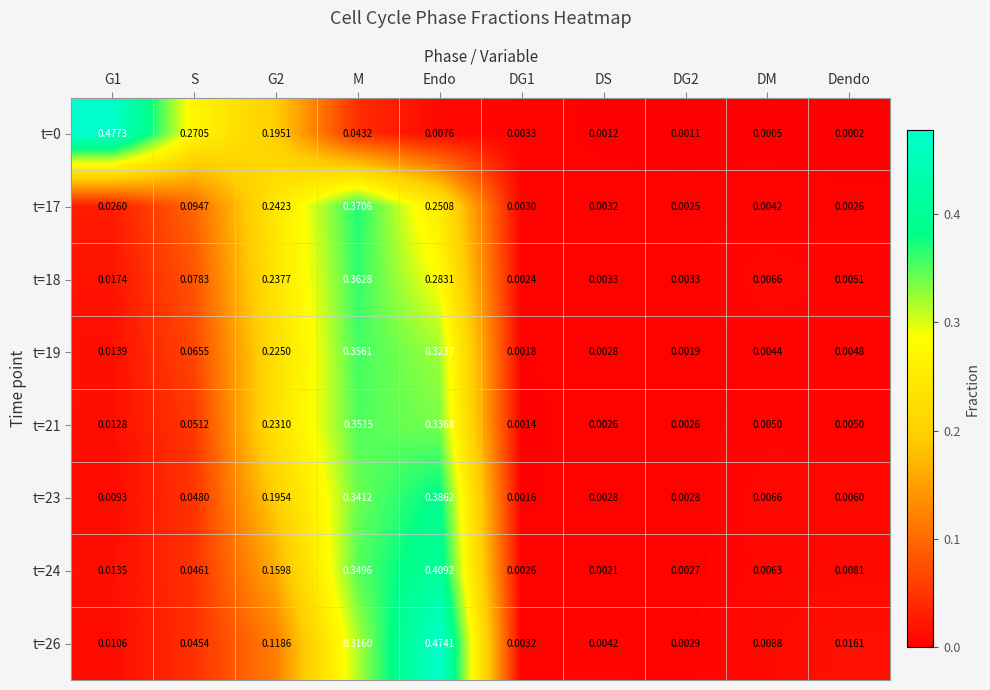

Is the value of t=18 at G1 greater than the value of t=26 at G1?

Yes